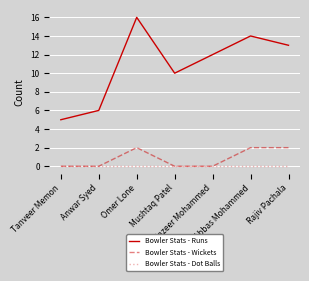

How many lines are shown in the chart?

3